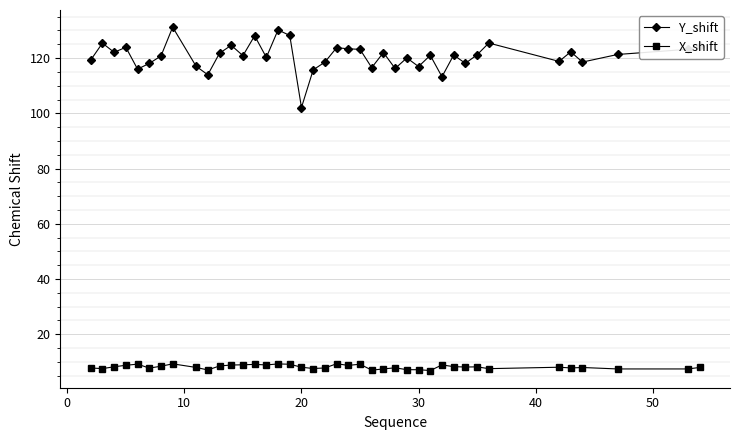

Is this an area chart (filled region under the line)?

No